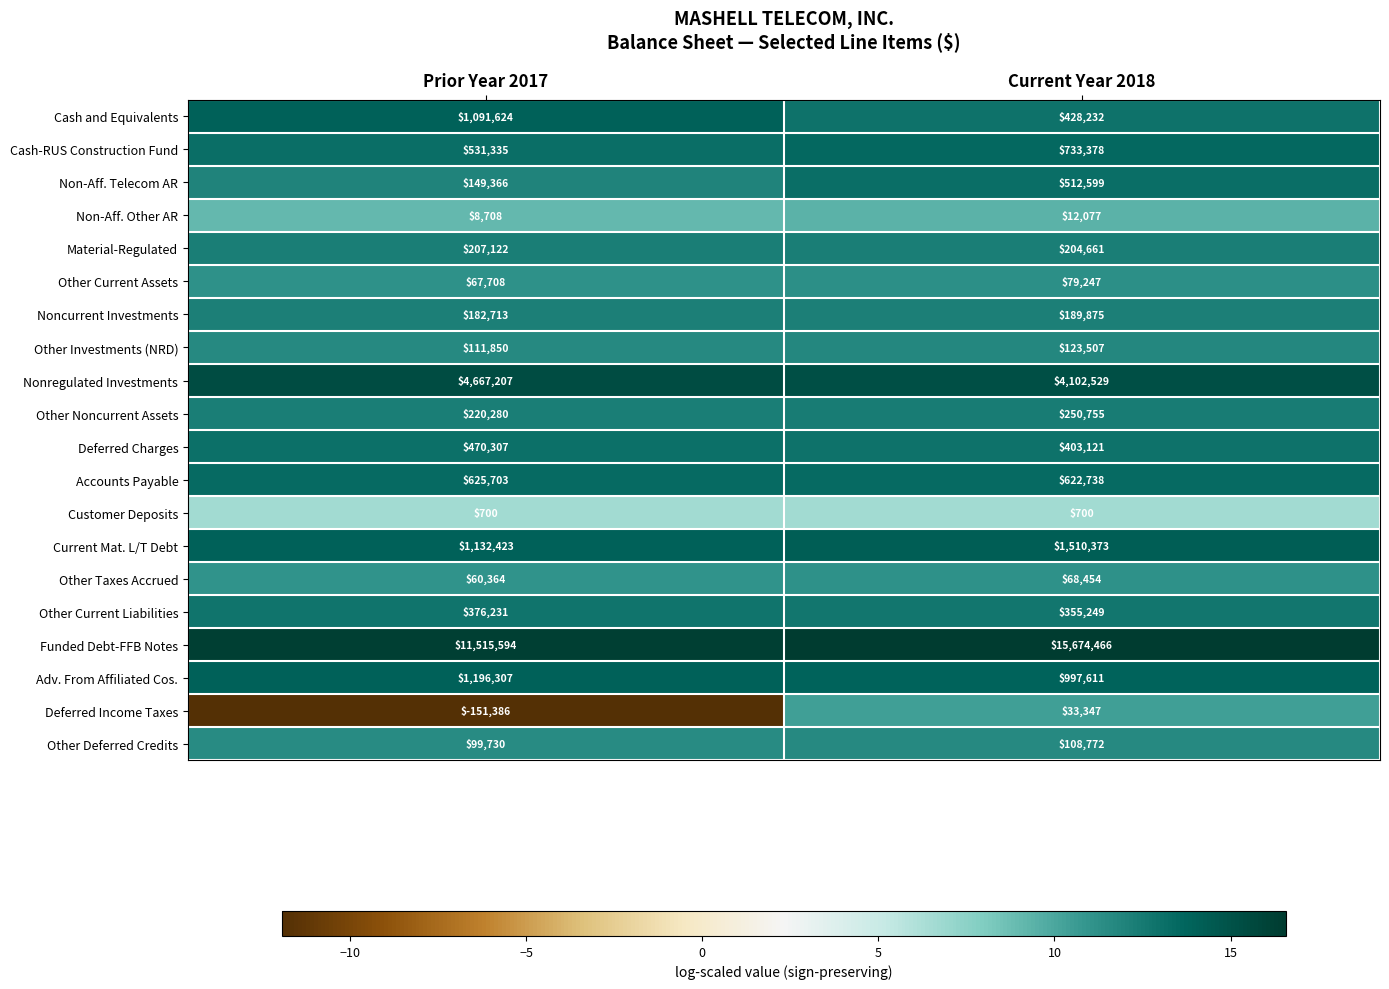

At which category is the sum across all series the highest?

Current Year 2018